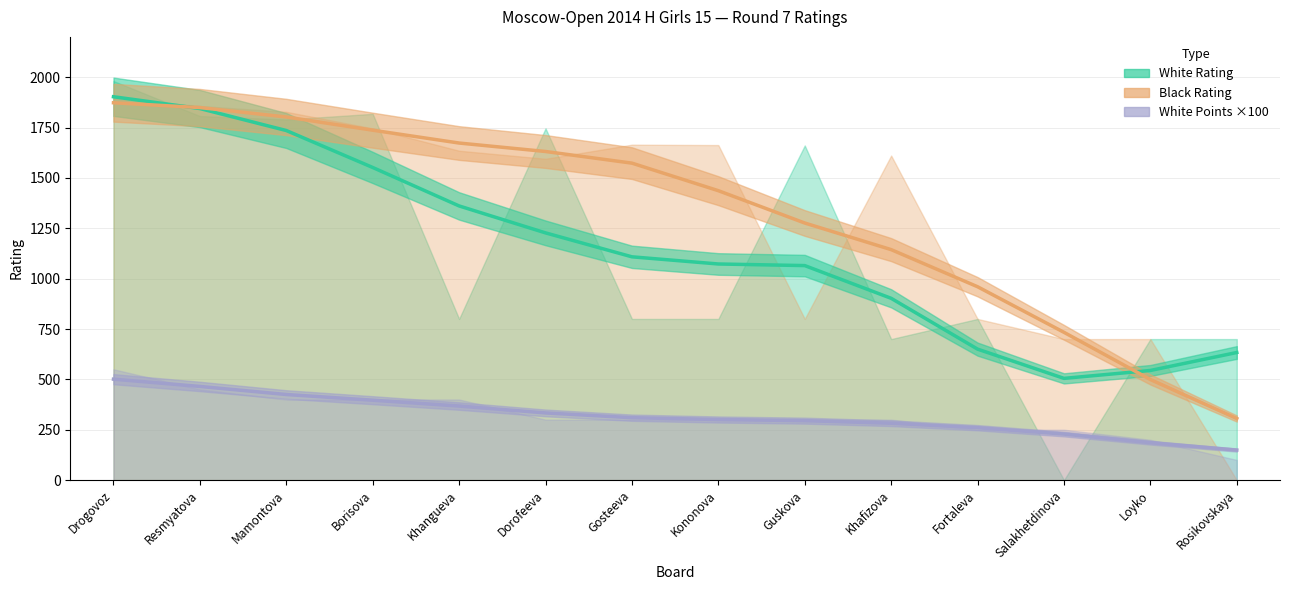

Which series has the largest range (max minus min)?

White Rating